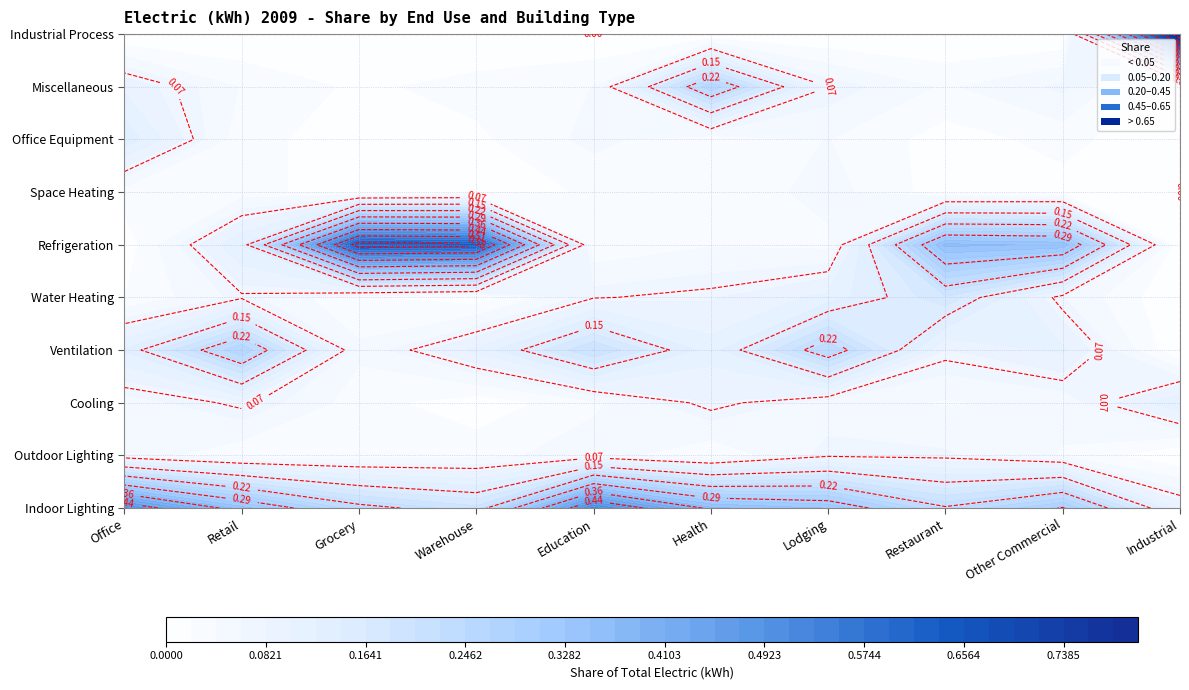

Reading left to right, extract all data points from this chart.

Indoor Lighting: 0.5	0.3	0.2	0.2	0.5	0.4	0.3	0.2	0.3	0.1
Outdoor Lighting: 0.1	0.0	0.0	0.0	0.1	0.0	0.1	0.1	0.0	0.0
Cooling: 0.1	0.1	0.0	0.0	0.0	0.1	0.1	0.0	0.0	0.1
Ventilation: 0.1	0.3	0.0	0.1	0.2	0.1	0.2	0.1	0.1	0.0
Water Heating: 0.0	0.1	0.0	0.0	0.1	0.1	0.1	0.2	0.1	0.0
Refrigeration: 0.0	0.1	0.6	0.6	0.0	0.0	0.0	0.4	0.3	0.0
Space Heating: 0.0	0.0	0.0	0.0	0.0	0.0	0.1	0.0	0.0	0.0
Office Equipment: 0.1	0.0	0.0	0.0	0.0	0.0	0.0	0.0	0.0	0.0
Miscellaneous: 0.1	0.0	0.0	0.0	0.0	0.3	0.1	0.0	0.1	0.0
Industrial Process: 0.0	0.0	0.0	0.0	0.0	0.0	0.0	0.0	0.0	0.8